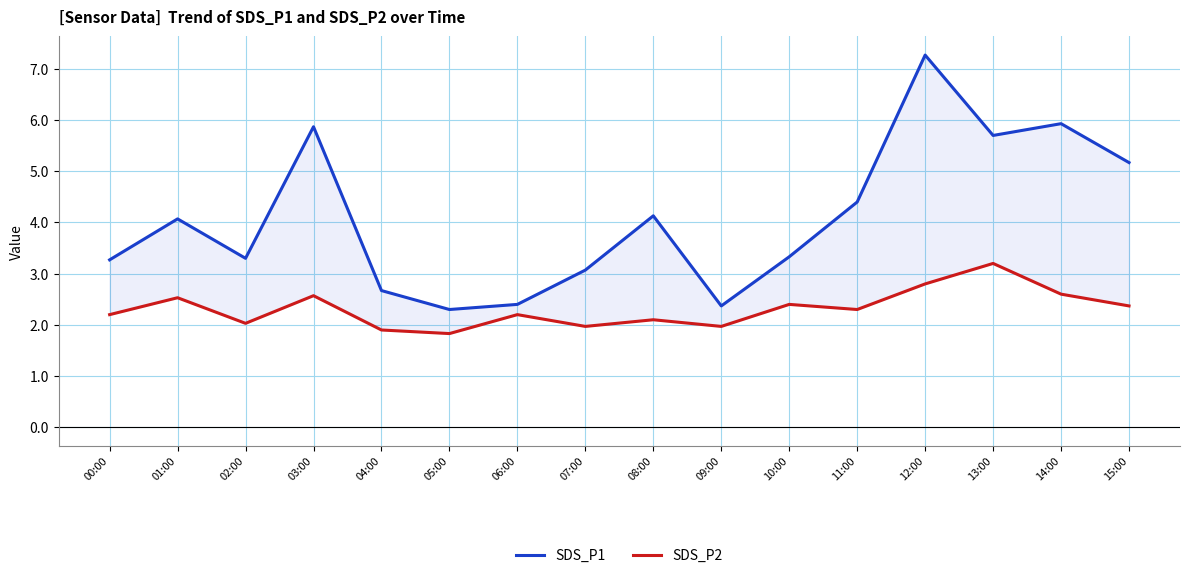

Reading left to right, transcribe all the data shown in this chart.

SDS_P1: 00:00=3.3	01:00=4.1	02:00=3.3	03:00=5.9	04:00=2.7	05:00=2.3	06:00=2.4	07:00=3.1	08:00=4.1	09:00=2.4	10:00=3.3	11:00=4.4	12:00=7.3	13:00=5.7	14:00=5.9	15:00=5.2
SDS_P2: 00:00=2.2	01:00=2.5	02:00=2.0	03:00=2.6	04:00=1.9	05:00=1.8	06:00=2.2	07:00=2.0	08:00=2.1	09:00=2.0	10:00=2.4	11:00=2.3	12:00=2.8	13:00=3.2	14:00=2.6	15:00=2.4